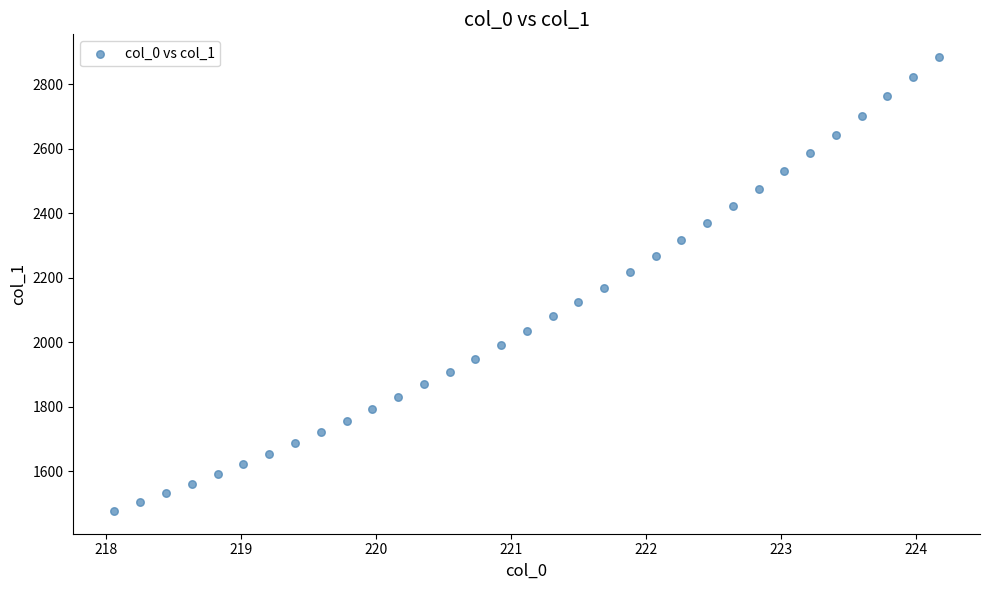

What is the range of X values (max minus min)?

6.1